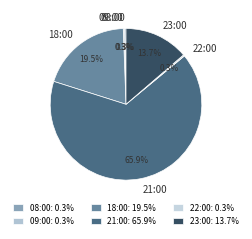

Which has a higher value, 08:00 or 21:00?

21:00